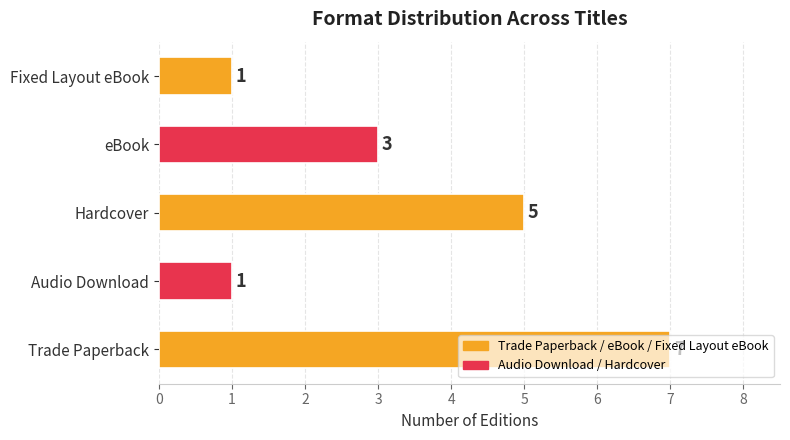

How many values are below 3?

2